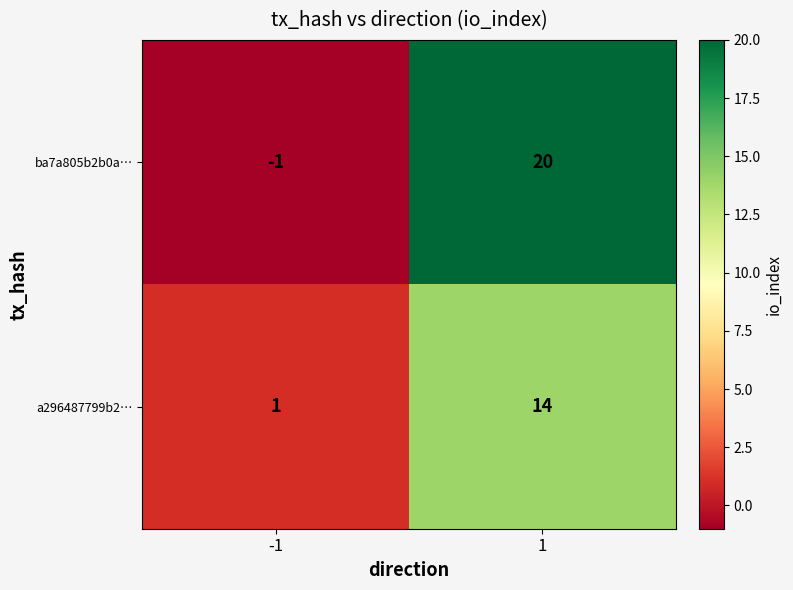

What is the total value across all series at 1?

34